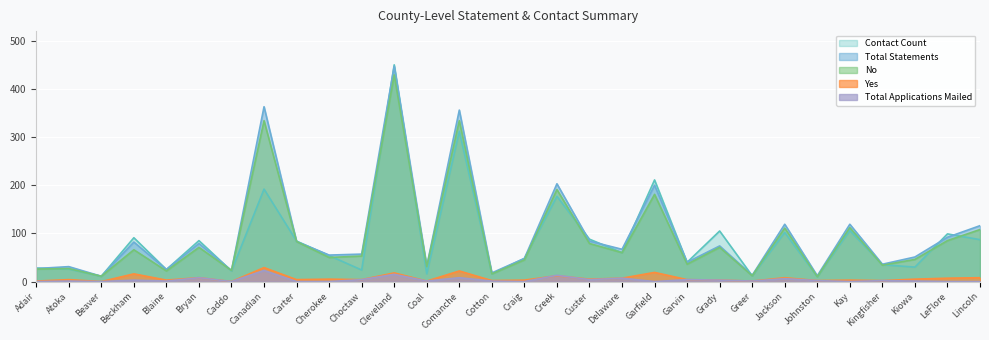

Which series has the largest range (max minus min)?

Contact Count